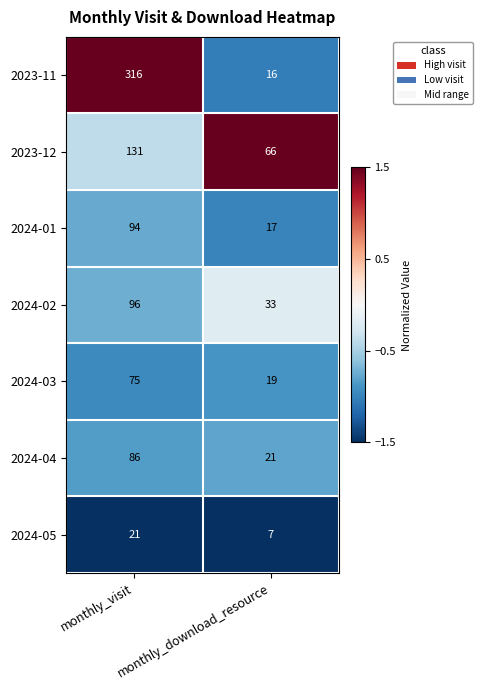

True or false: 2024-04 has a value of 86 at monthly_visit.

True